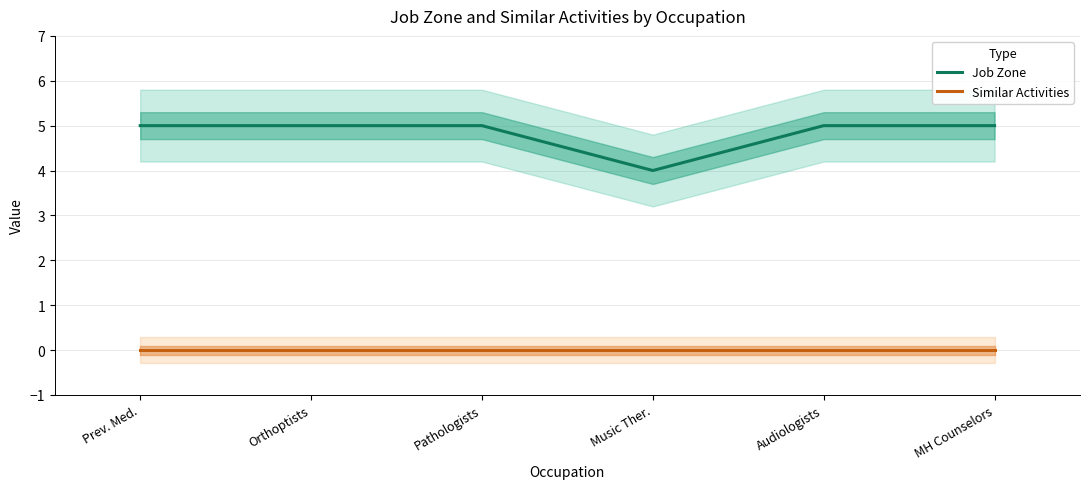

Which has a higher value, Pathologists or Prev. Med.?

Pathologists